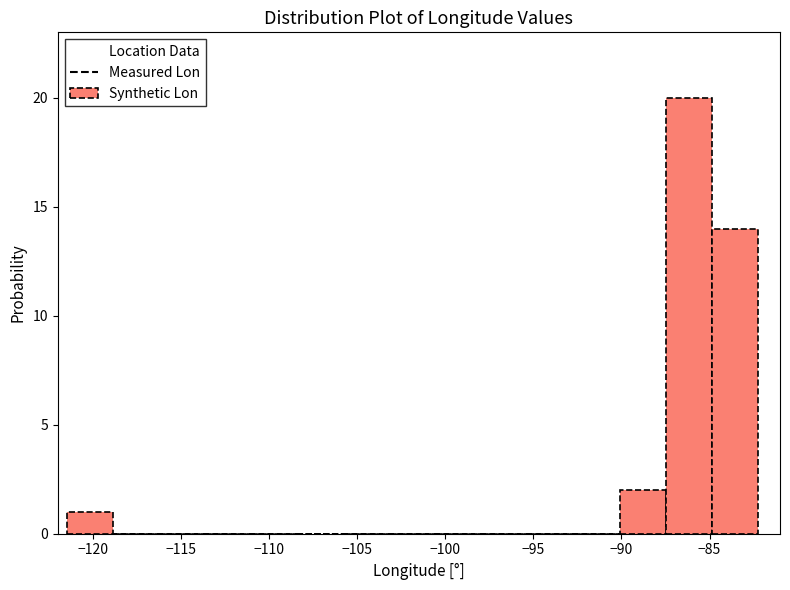

How tall is the bar that spans -121.5 to -119.0 on the x-axis? Neither the bar edges nor the heights are printed on the chart, so give them approximately, as read against the axes.

1